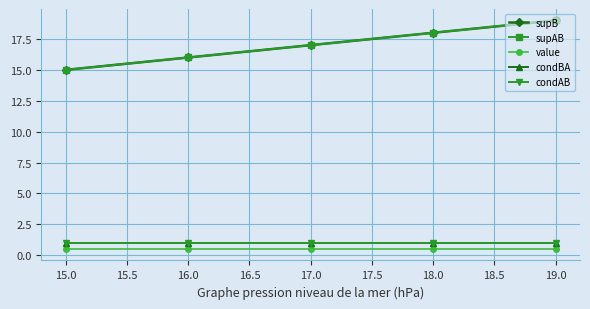

Which series has the largest range (max minus min)?

supB